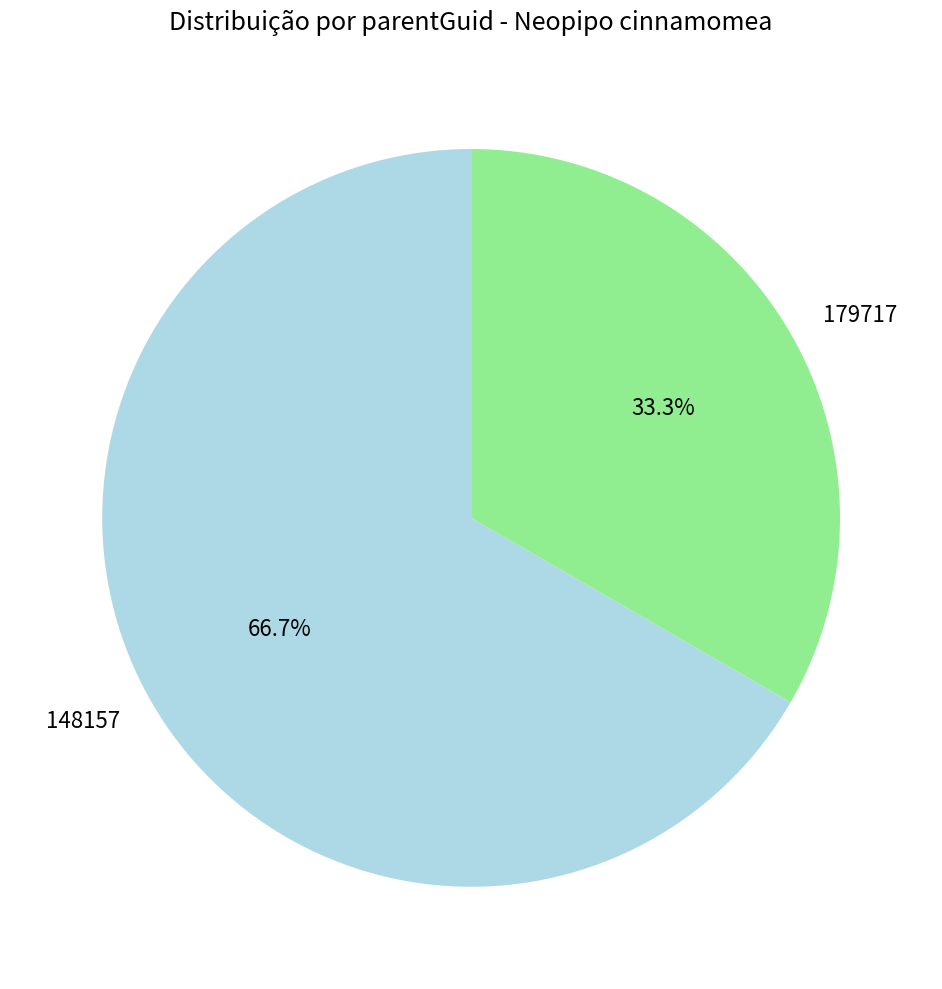

Rank the categories by value from highest to lowest.

148157, 179717